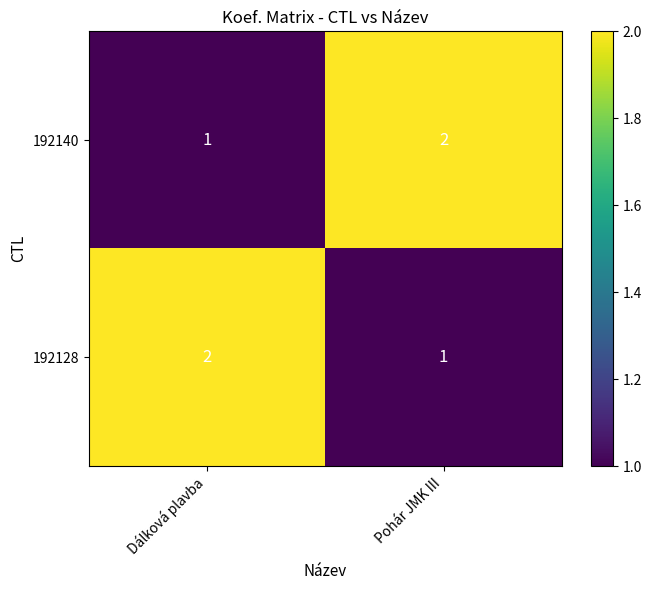

At which label is 192140 closest to 1?

Dálková plavba